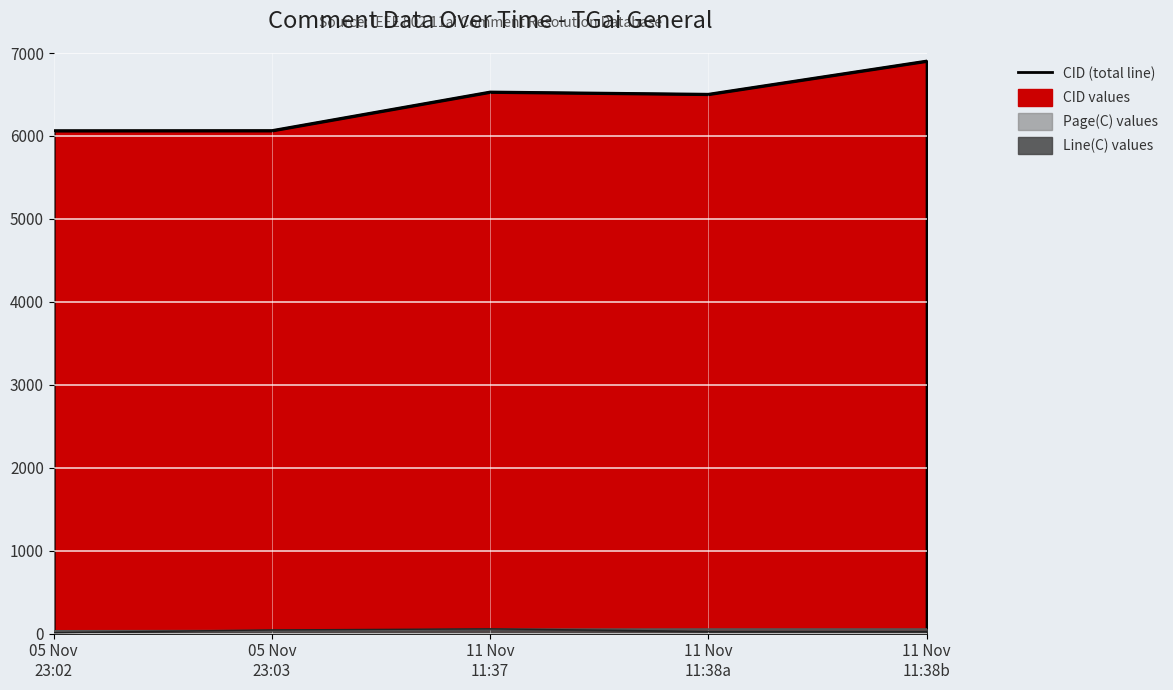

What is the value of the Line(C) (line) point at the 5th from the left?

27